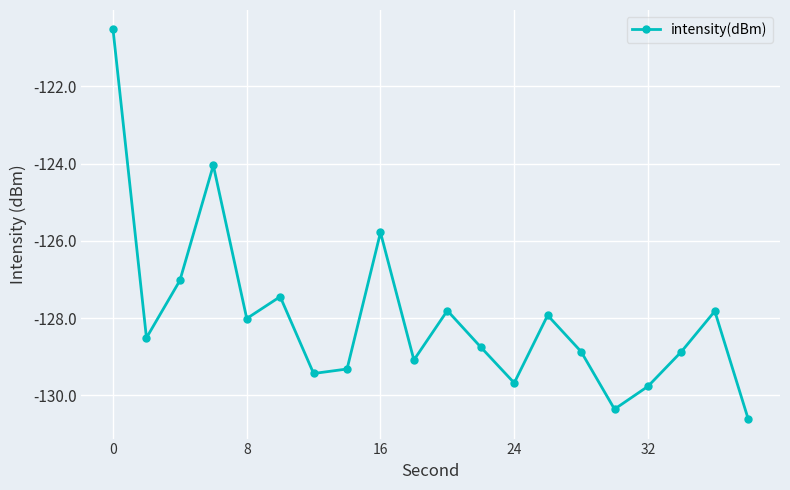

What is the greatest value displayed?

-120.5